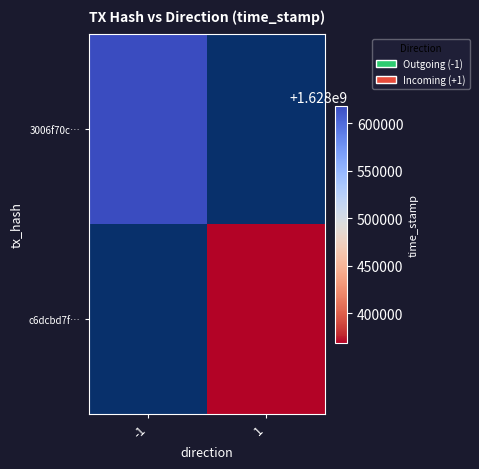

Which has a higher value, 1 or -1?

-1